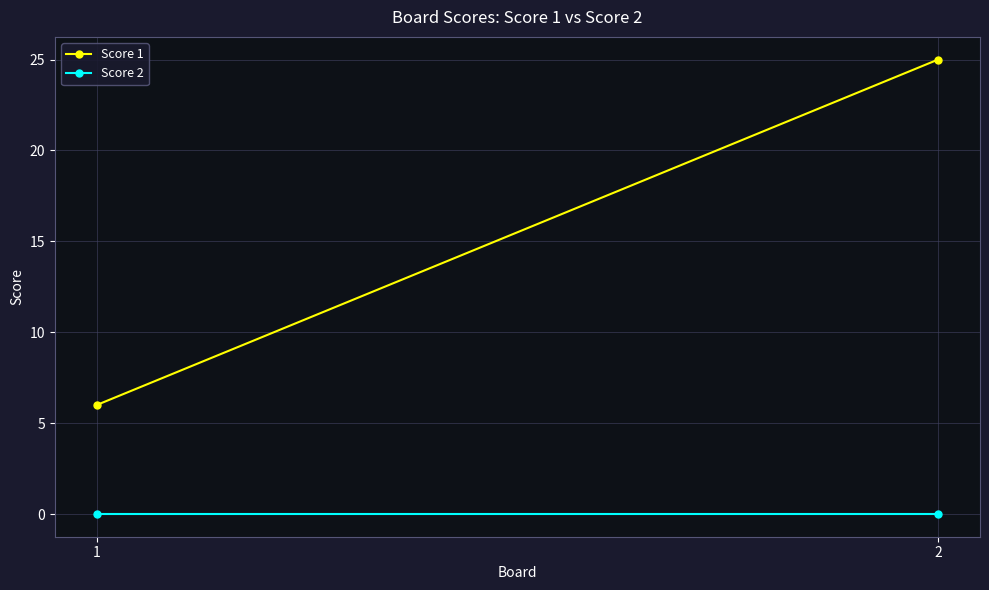

List the labels in order of Score 1 value, smallest first.

1, 2